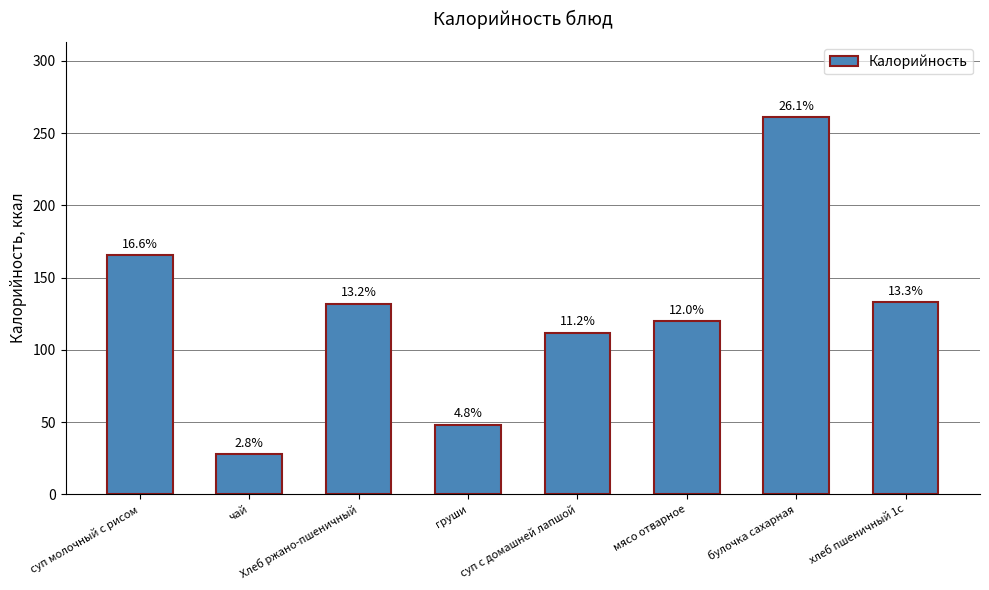

What is the value of the 1st bar from the left?

165.5